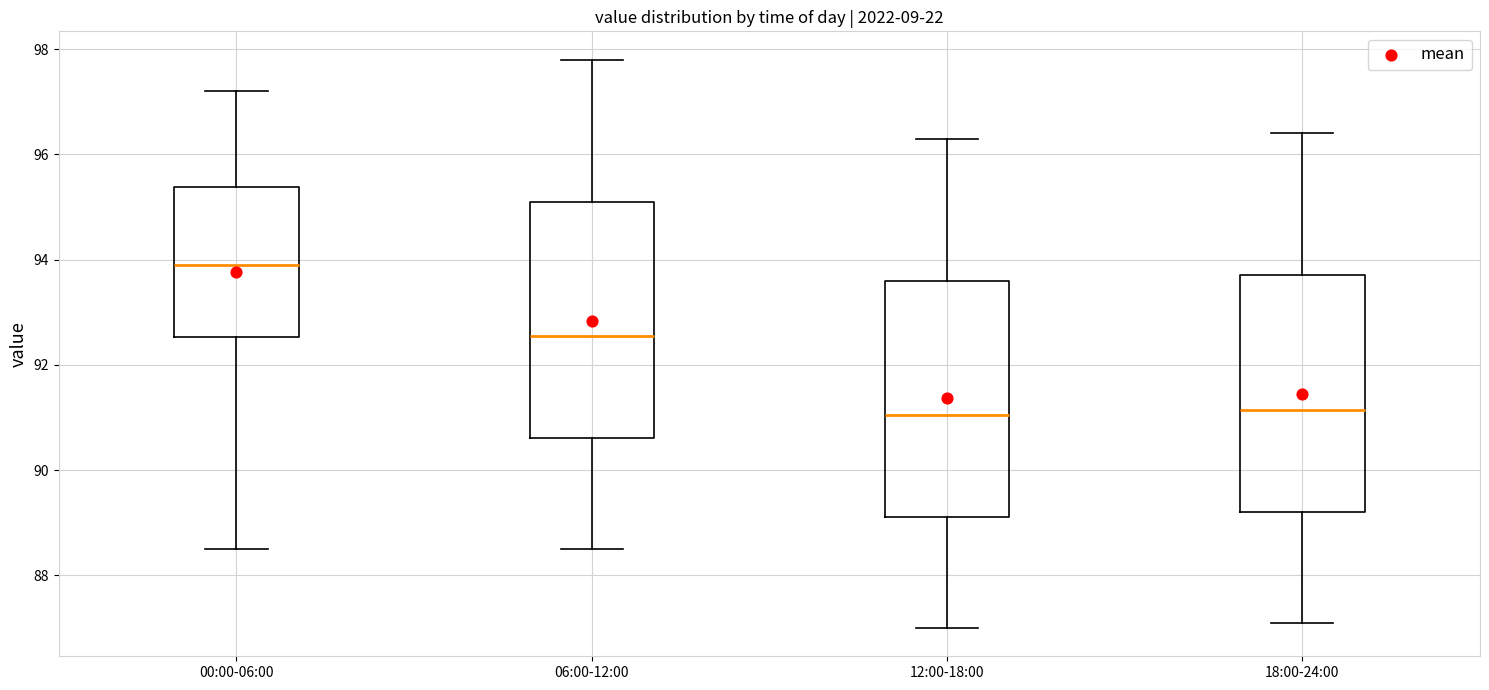

Reading left to right, read every box against the y-axis: the position of its median line, the range the box covers, and the ends of its whiskers. The values are not printed on the chart, so give them approximately, as read against the axis.

00:00-06:00: median 94.0, box 92.6 to 95.4, whiskers 88.6 to 97.2
06:00-12:00: median 92.6, box 90.6 to 95.2, whiskers 88.6 to 97.8
12:00-18:00: median 91.0, box 89.2 to 93.6, whiskers 87.0 to 96.4
18:00-24:00: median 91.2, box 89.2 to 93.8, whiskers 87.2 to 96.4